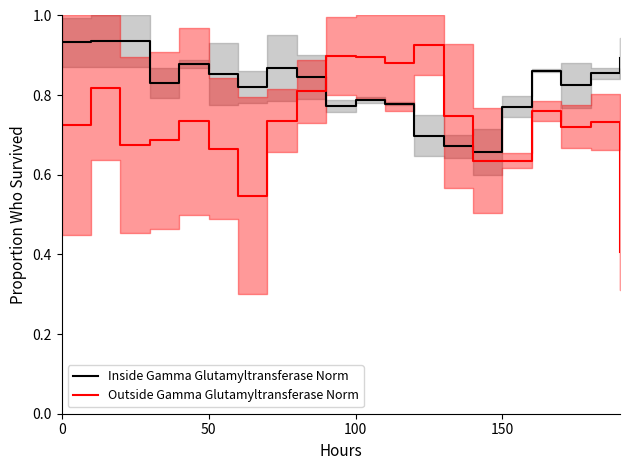

What is the label of the 13th point from the right?

7